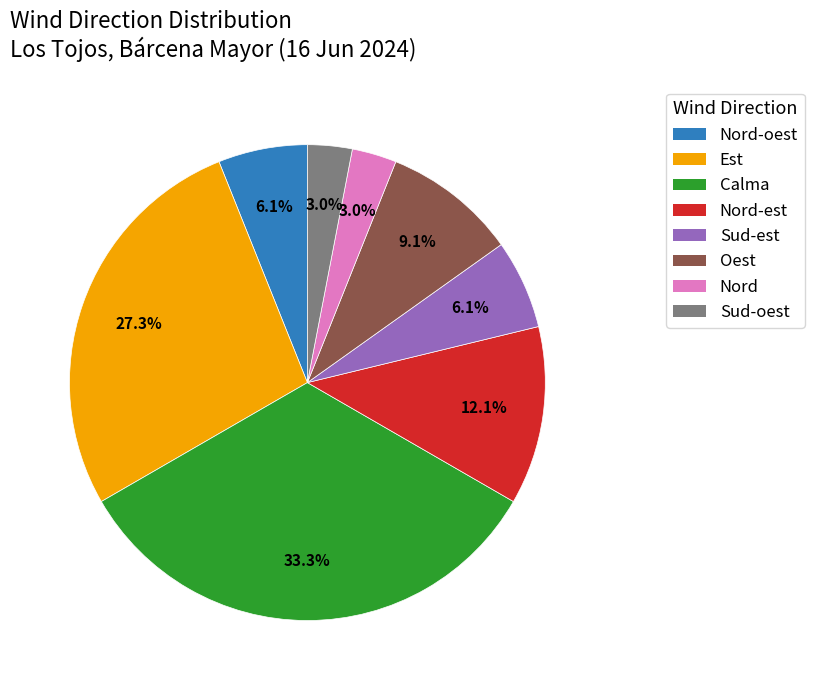

Is there any slice that represents more than half of the pie?

No